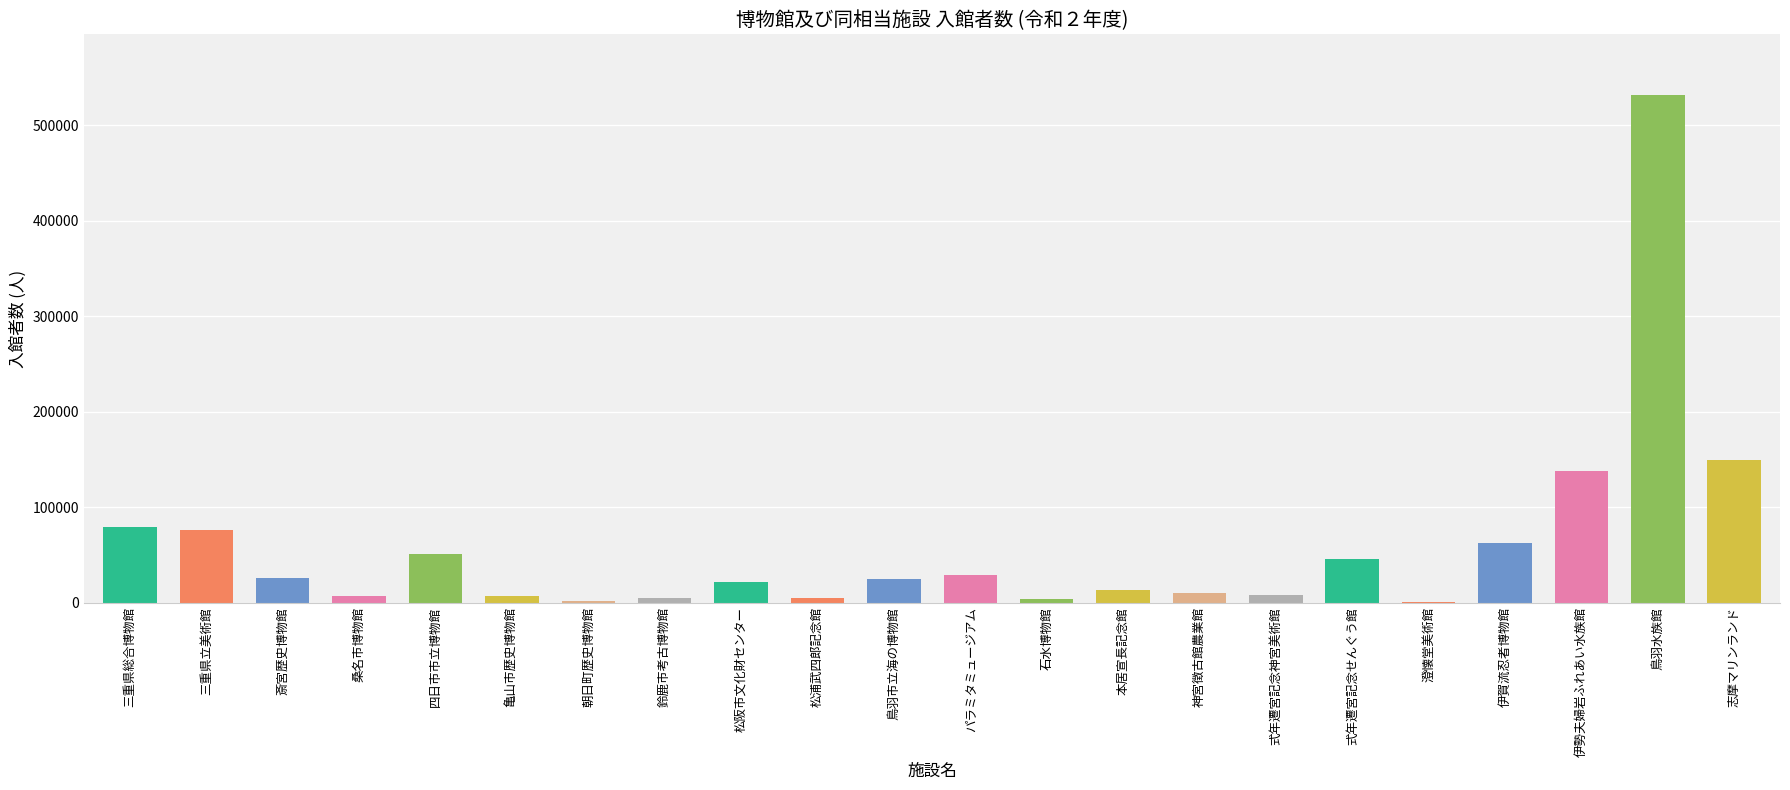

At which label is the value closest to 265864?

志摩マリンランド